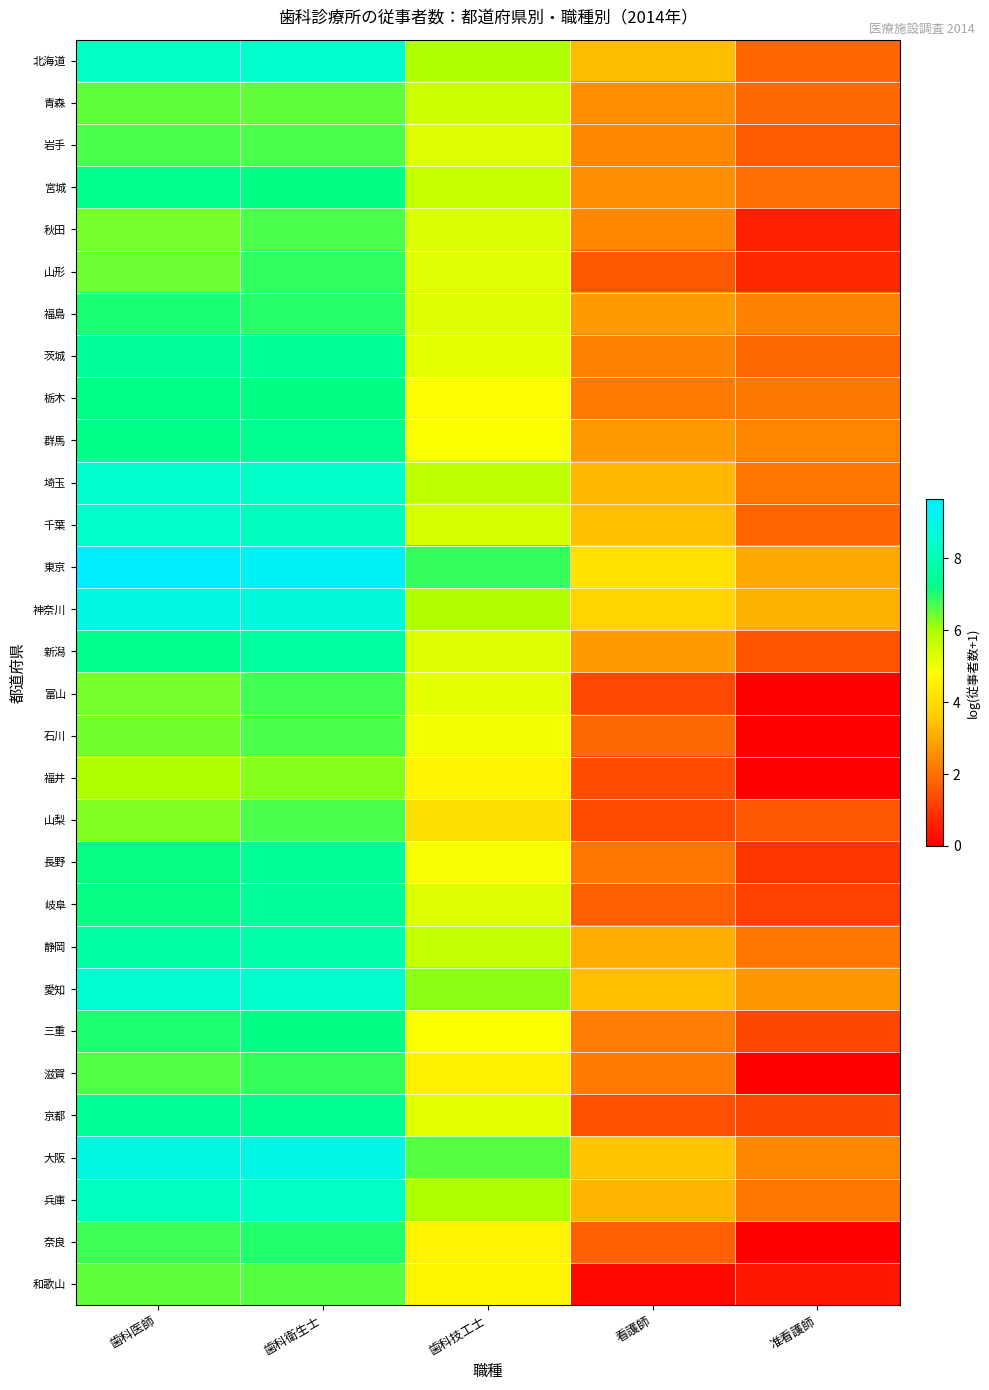

Reading left to right, transcribe all the data shown in this chart.

北海道: 歯科医師=8.3	歯科衛生士=8.5	歯科技工士=5.9	看護師=3.4	准看護師=1.8
青森: 歯科医師=6.5	歯科衛生士=6.5	歯科技工士=5.5	看護師=2.5	准看護師=1.9
岩手: 歯科医師=6.7	歯科衛生士=6.7	歯科技工士=5.3	看護師=2.4	准看護師=1.6
宮城: 歯科医師=7.3	歯科衛生士=7.2	歯科技工士=5.6	看護師=2.5	准看護師=2.0
秋田: 歯科医師=6.4	歯科衛生士=6.7	歯科技工士=5.3	看護師=2.4	准看護師=0.6
山形: 歯科医師=6.5	歯科衛生士=6.9	歯科技工士=5.3	看護師=1.6	准看護師=0.7
福島: 歯科医師=7.1	歯科衛生士=6.9	歯科技工士=5.3	看護師=2.8	准看護師=2.3
茨城: 歯科医師=7.6	歯科衛生士=7.5	歯科技工士=5.2	看護師=2.3	准看護師=1.9
栃木: 歯科医師=7.2	歯科衛生士=7.2	歯科技工士=4.7	看護師=2.2	准看護師=2.2
群馬: 歯科医師=7.2	歯科衛生士=7.4	歯科技工士=4.9	看護師=2.7	准看護師=2.4
埼玉: 歯科医師=8.5	歯科衛生士=8.4	歯科技工士=5.8	看護師=3.3	准看護師=2.1
千葉: 歯科医師=8.4	歯科衛生士=8.2	歯科技工士=5.5	看護師=3.4	准看護師=1.8
東京: 歯科医師=9.7	歯科衛生士=9.4	歯科技工士=6.8	看護師=4.2	准看護師=3.0
神奈川: 歯科医師=8.9	歯科衛生士=8.8	歯科技工士=5.9	看護師=3.8	准看護師=3.1
新潟: 歯科医師=7.3	歯科衛生士=7.6	歯科技工士=5.3	看護師=2.8	准看護師=1.5
富山: 歯科医師=6.4	歯科衛生士=6.8	歯科技工士=5.2	看護師=1.3	准看護師=0.0
石川: 歯科医師=6.4	歯科衛生士=6.7	歯科技工士=5.0	看護師=1.9	准看護師=0.0
福井: 歯科医師=6.0	歯科衛生士=6.3	歯科技工士=4.6	看護師=1.4	准看護師=0.0
山梨: 歯科医師=6.3	歯科衛生士=6.7	歯科技工士=4.1	看護師=1.4	准看護師=1.5
長野: 歯科医師=7.2	歯科衛生士=7.5	歯科技工士=4.9	看護師=2.1	准看護師=1.0
岐阜: 歯科医師=7.2	歯科衛生士=7.5	歯科技工士=5.3	看護師=1.7	准看護師=1.2
静岡: 歯科医師=7.8	歯科衛生士=7.8	歯科技工士=5.7	看護師=3.1	准看護師=2.1
愛知: 歯科医師=8.6	歯科衛生士=8.5	歯科技工士=6.2	看護師=3.4	准看護師=2.7
三重: 歯科医師=7.0	歯科衛生士=7.2	歯科技工士=4.9	看護師=2.2	准看護師=1.3
滋賀: 歯科医師=6.6	歯科衛生士=6.9	歯科技工士=4.5	看護師=2.2	准看護師=0.0
京都: 歯科医師=7.5	歯科衛生士=7.4	歯科技工士=5.2	看護師=1.4	准看護師=1.3
大阪: 歯科医師=9.0	歯科衛生士=9.0	歯科技工士=6.6	看護師=3.5	准看護師=2.4
兵庫: 歯科医師=8.3	歯科衛生士=8.3	歯科技工士=6.0	看護師=3.2	准看護師=2.1
奈良: 歯科医師=6.8	歯科衛生士=7.0	歯科技工士=4.5	看護師=1.7	准看護師=0.0
和歌山: 歯科医師=6.6	歯科衛生士=6.6	歯科技工士=4.7	看護師=0.2	准看護師=0.4